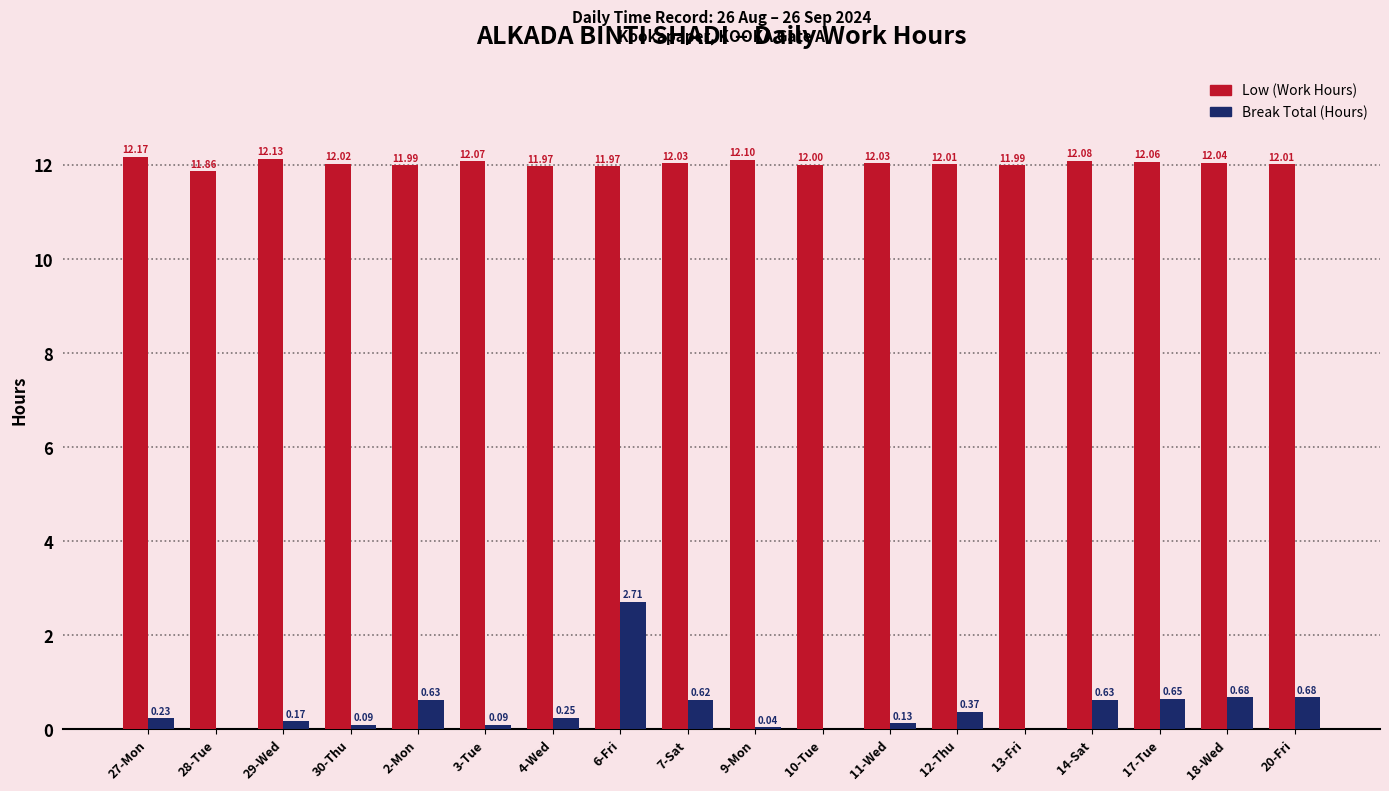

The Low (Work Hours) series shows 6.1 at 29-Wed. True or false?

False